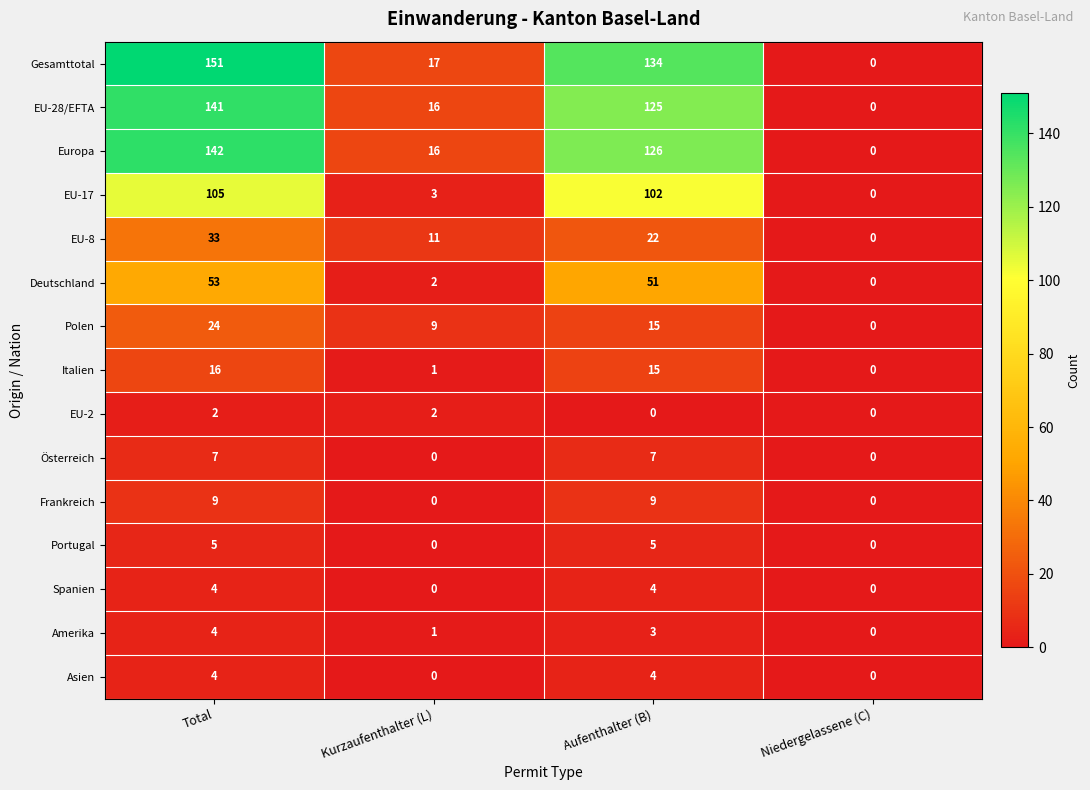

What is the total value across all series at Kurzaufenthalter (L)?

78